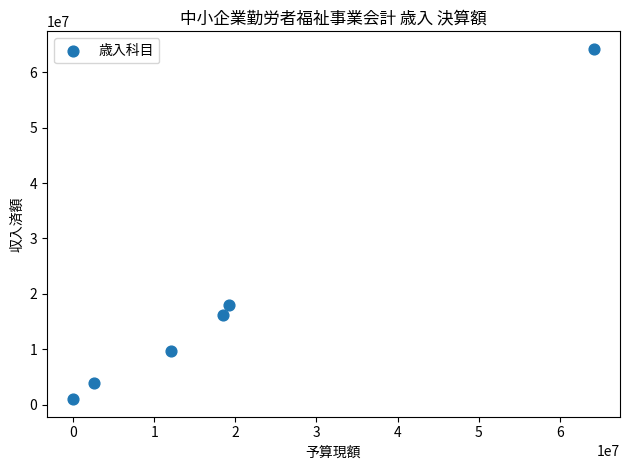

What is the average X value?

19426833